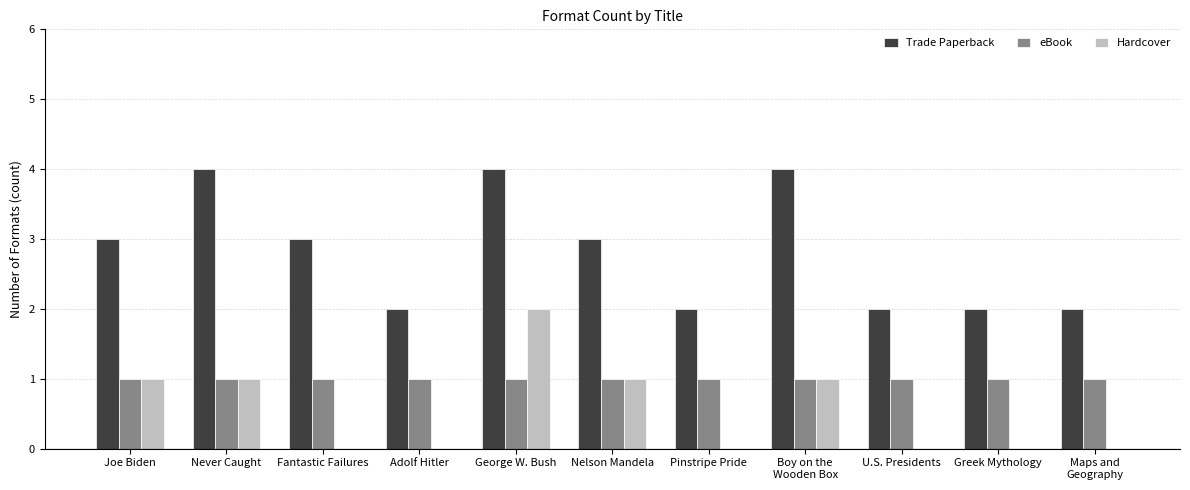

At which category is the sum across all series the highest?

George W. Bush